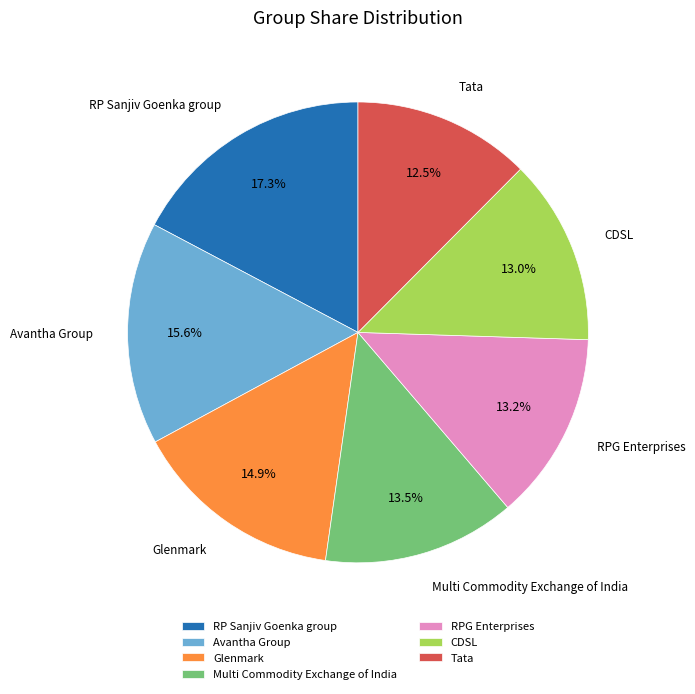

Which has a higher value, Multi Commodity Exchange of India or RP Sanjiv Goenka group?

RP Sanjiv Goenka group